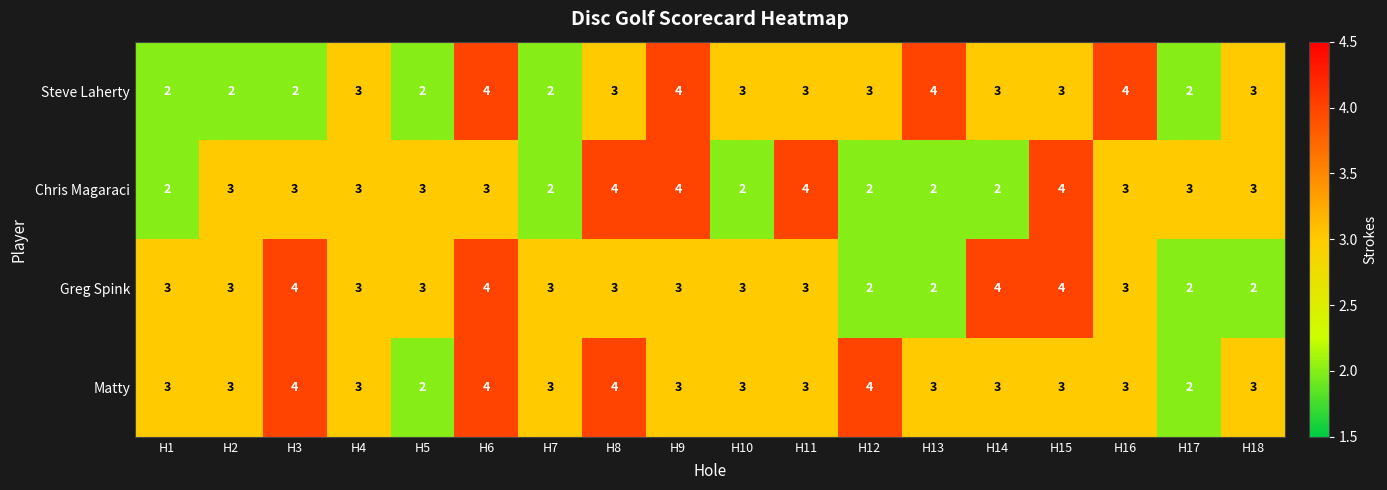

At which category is the sum across all series the highest?

H6